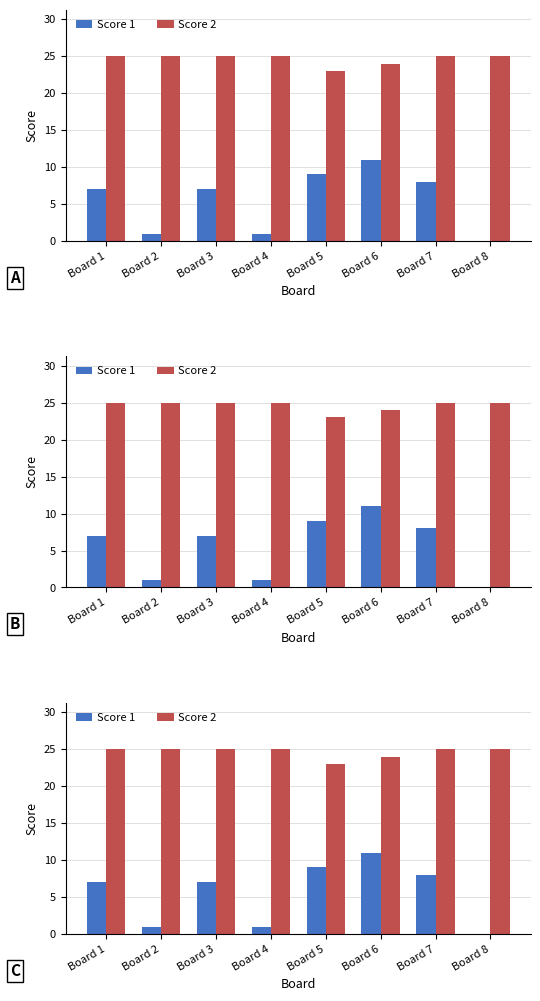

What is the difference between the highest and lowest values at Board 5?

14